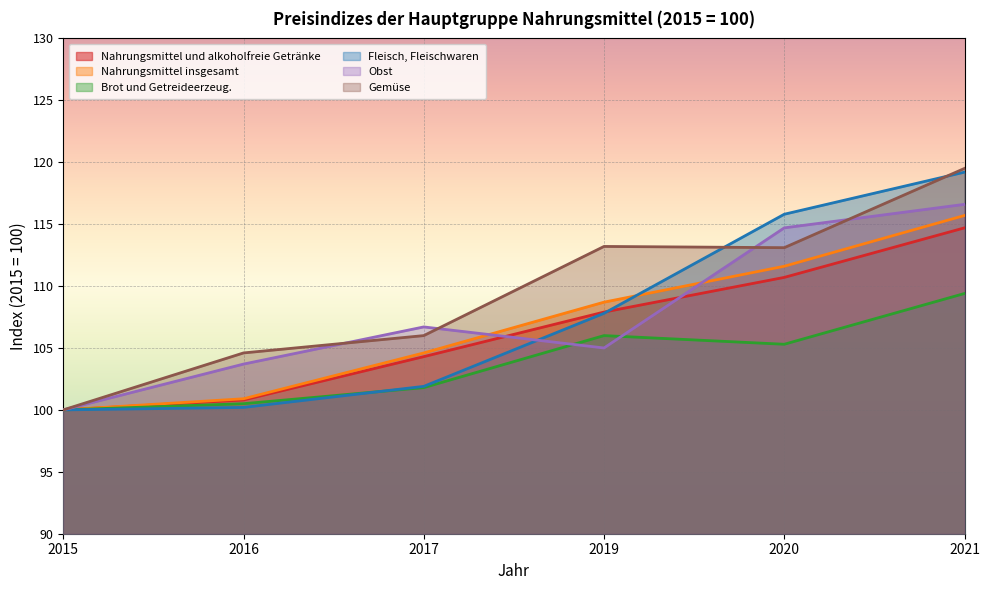

Rank the categories by Brot und Getreideerzeug. value from highest to lowest.

2021, 2019, 2020, 2017, 2016, 2015